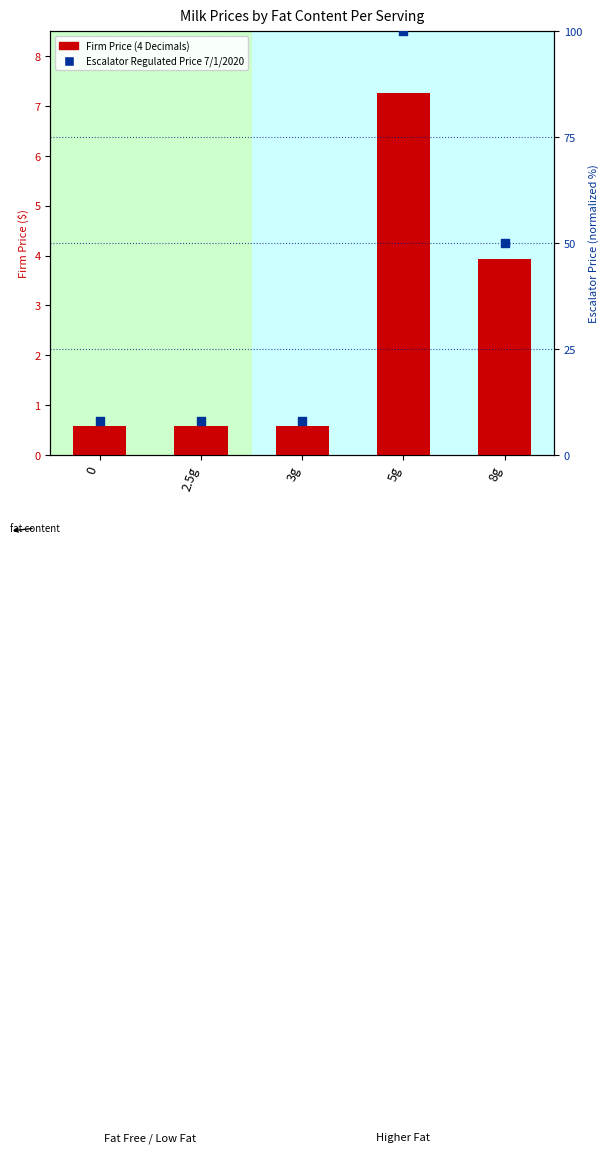

At how many categories does at least one series exceed 25?

2